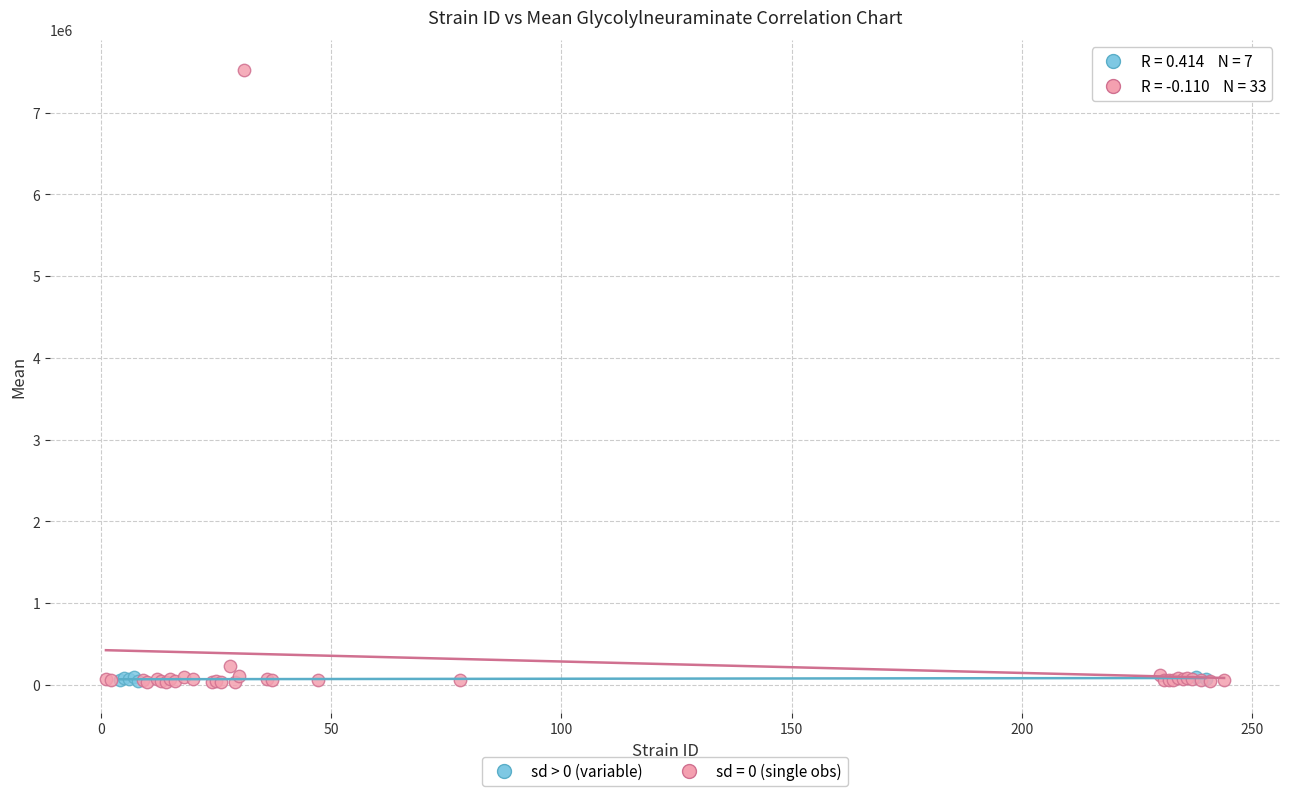

Which series has the widest spread of Y values?

sd = 0 (single obs)